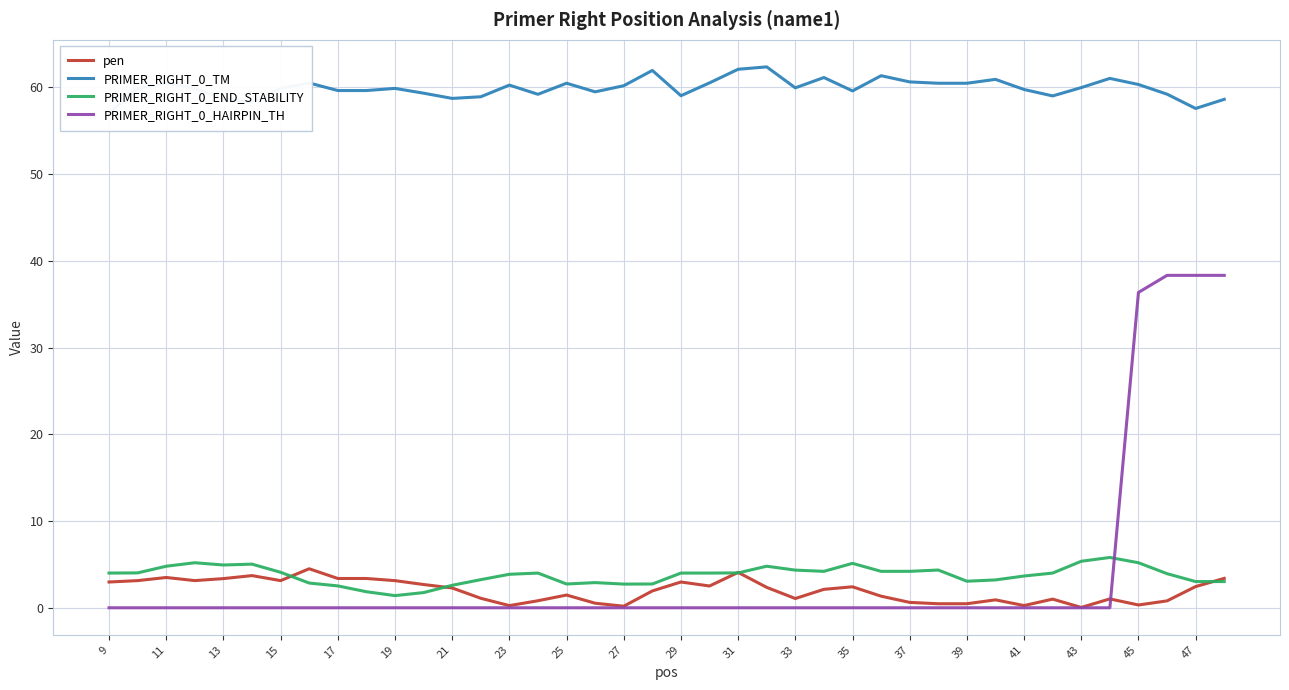

True or false: PRIMER_RIGHT_0_TM and pen cross at least once.

False